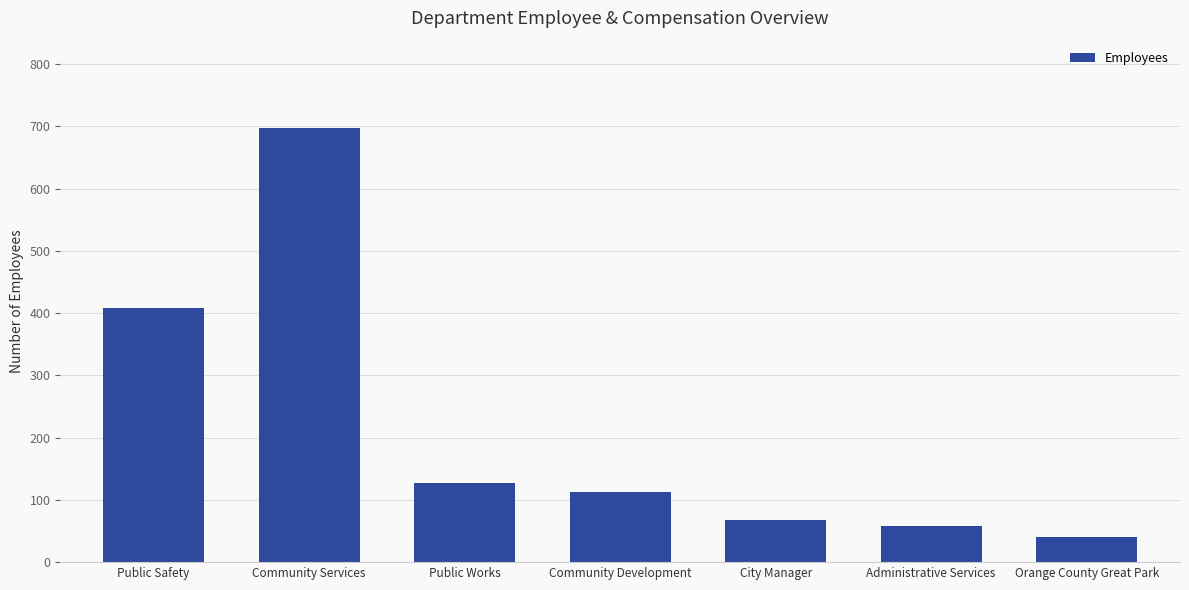

Which has a higher value, Administrative Services or Public Safety?

Public Safety